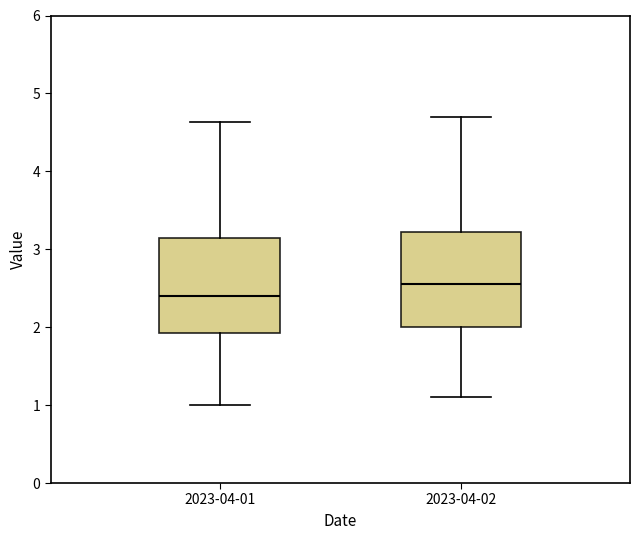

Reading left to right, transcribe this box plot: for each box, give where its median line is, the range the box spans, and where its two whiskers end, as read against the y-axis. The values are not printed on the chart, so give them approximately, as read against the axis.

2023-04-01: median 2.4, box 1.9 to 3.1, whiskers 1.0 to 4.6
2023-04-02: median 2.6, box 2.0 to 3.2, whiskers 1.1 to 4.7